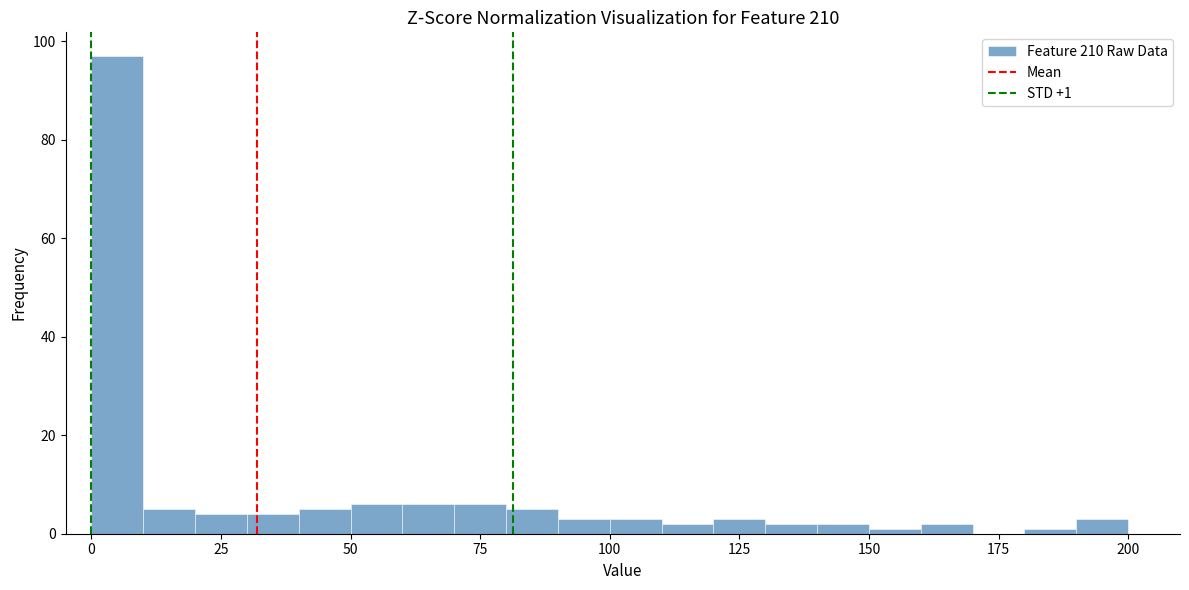

Read against the x-axis, roughly where is the centre of the tallest bar?

5